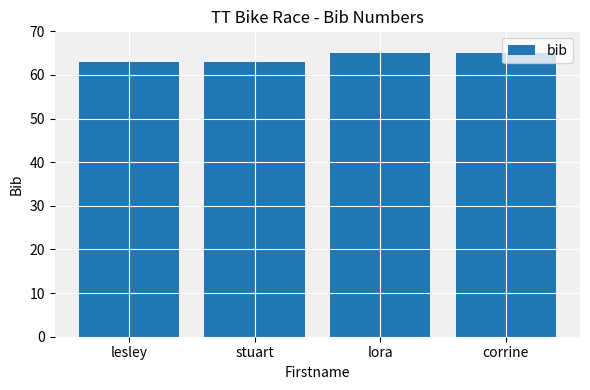

What is the sum of all values?

256